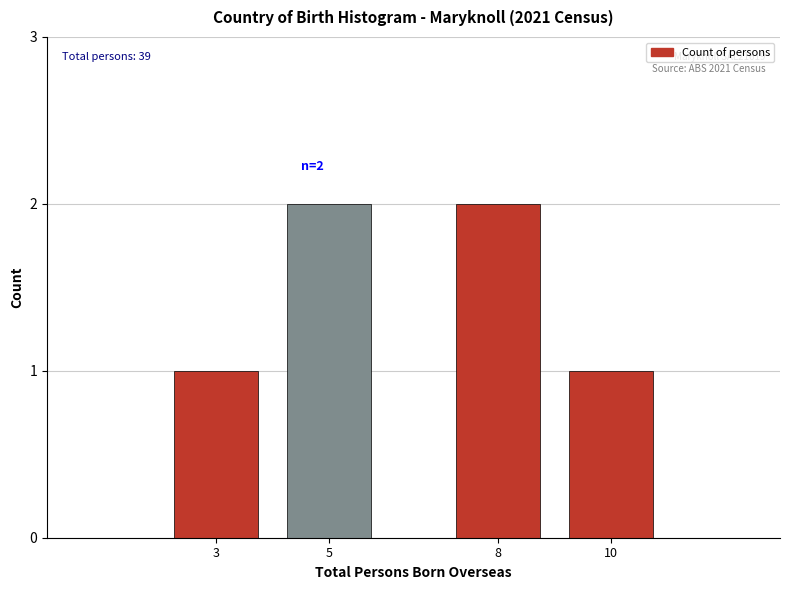

Reading left to right, what are all the values shown in this chart?

3=1	5=2	8=2	10=1